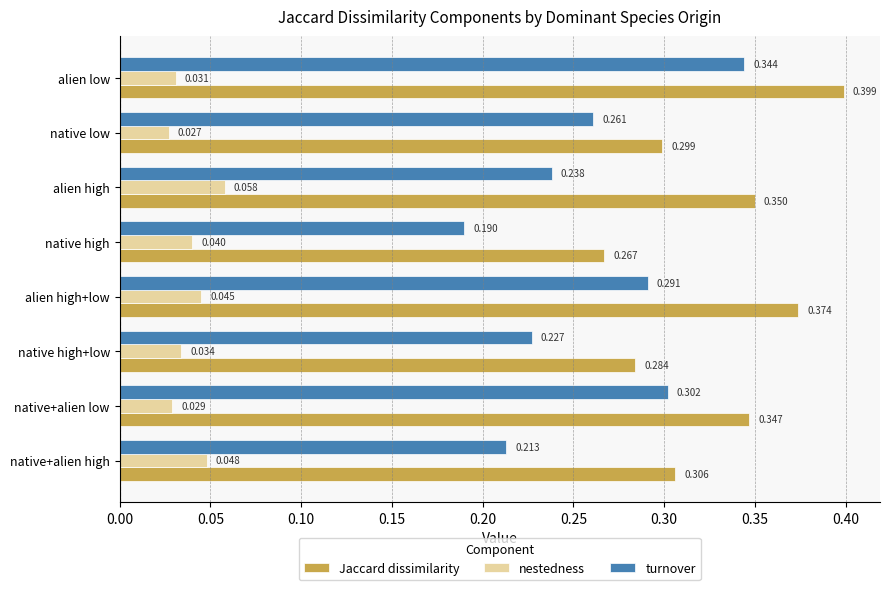

At which category is the sum across all series the highest?

alien low